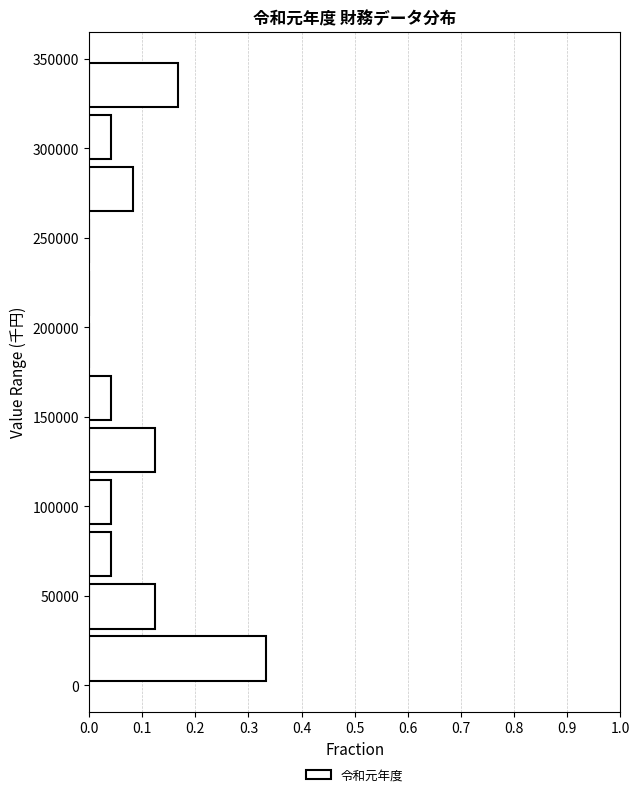

What is the length of the bar covering 90000 to 115000 on the y-axis? Neither the bar edges nor the lengths are printed on the chart, so give them approximately, as read against the axes.

0.04